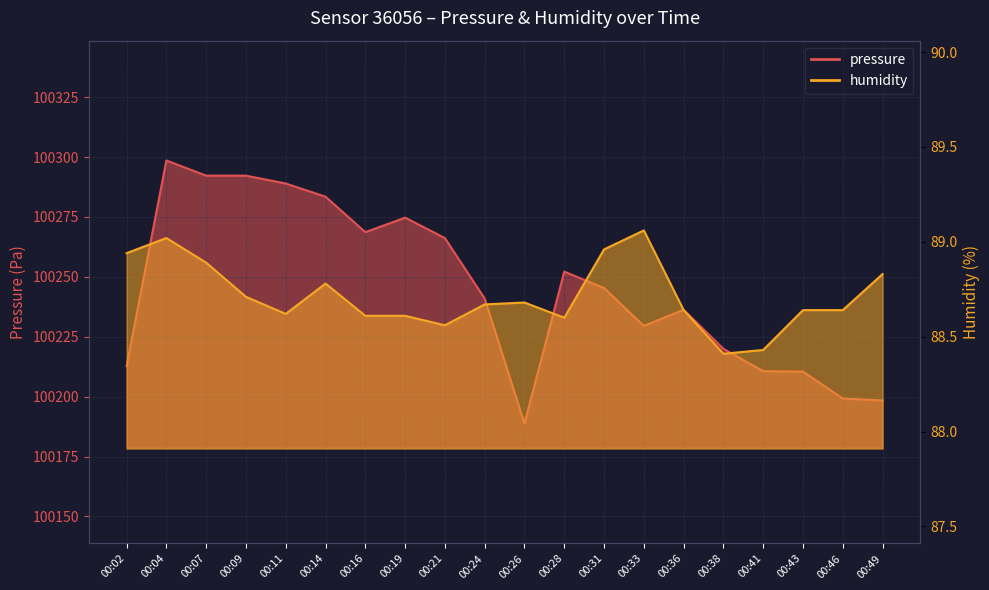

Reading left to right, what are all the values shown in this chart?

pressure: 00:02=100212.8	00:04=100298.6	00:07=100292.2	00:09=100292.2	00:11=100289.0	00:14=100283.5	00:16=100268.7	00:19=100274.7	00:21=100266.2	00:24=100240.9	00:26=100188.7	00:28=100252.2	00:31=100245.3	00:33=100229.5	00:36=100236.3	00:38=100220.0	00:41=100210.6	00:43=100210.5	00:46=100199.2	00:49=100198.4
humidity: 00:02=88.9	00:04=89.0	00:07=88.9	00:09=88.7	00:11=88.6	00:14=88.8	00:16=88.6	00:19=88.6	00:21=88.6	00:24=88.7	00:26=88.7	00:28=88.6	00:31=89.0	00:33=89.1	00:36=88.6	00:38=88.4	00:41=88.4	00:43=88.6	00:46=88.6	00:49=88.8